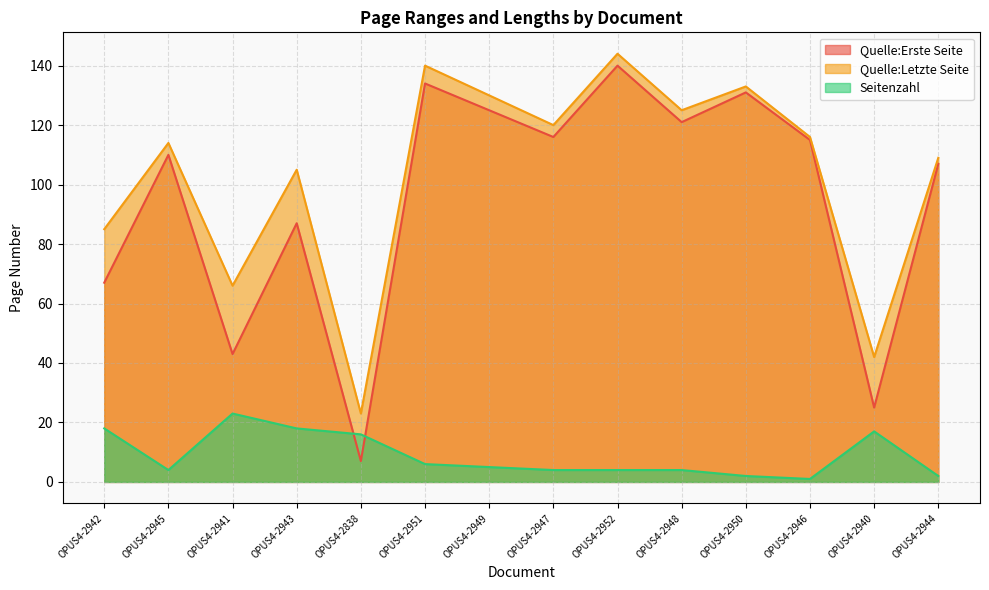

Reading left to right, what are all the values shown in this chart?

Quelle:Erste Seite: 67	110	43	87	7	134	125	116	140	121	131	115	25	107
Quelle:Letzte Seite: 85	114	66	105	23	140	130	120	144	125	133	116	42	109
Seitenzahl: 18	4	23	18	16	6	5	4	4	4	2	1	17	2